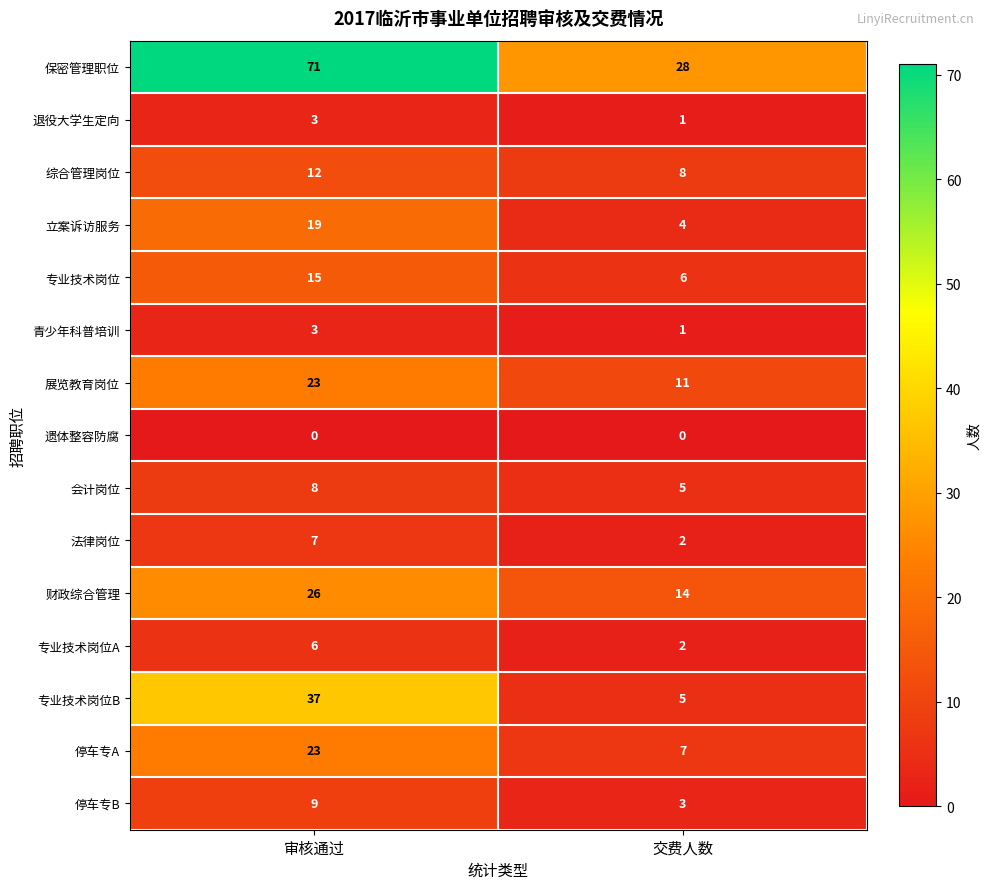

What is the approximate value of 会计岗位 at 交费人数?

5